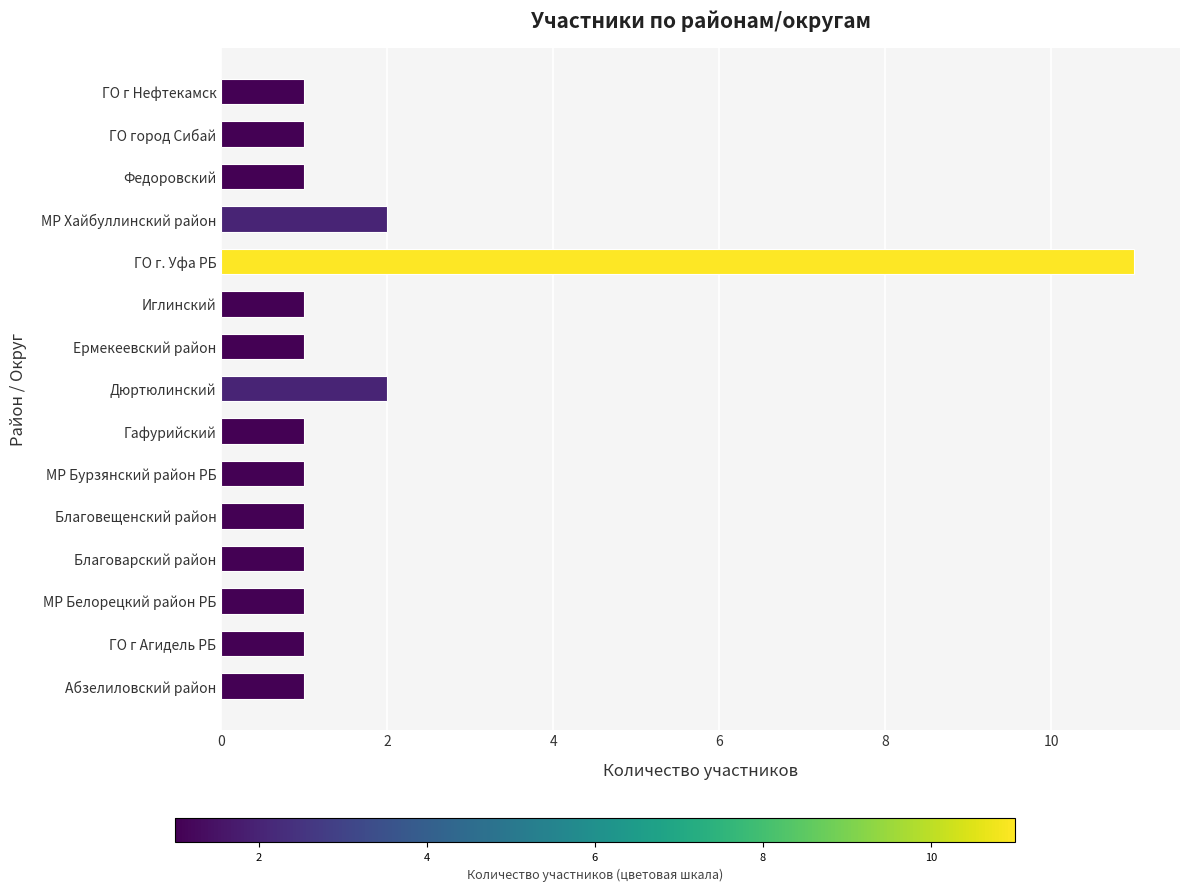

The value at Благоварский район is 1. True or false?

True